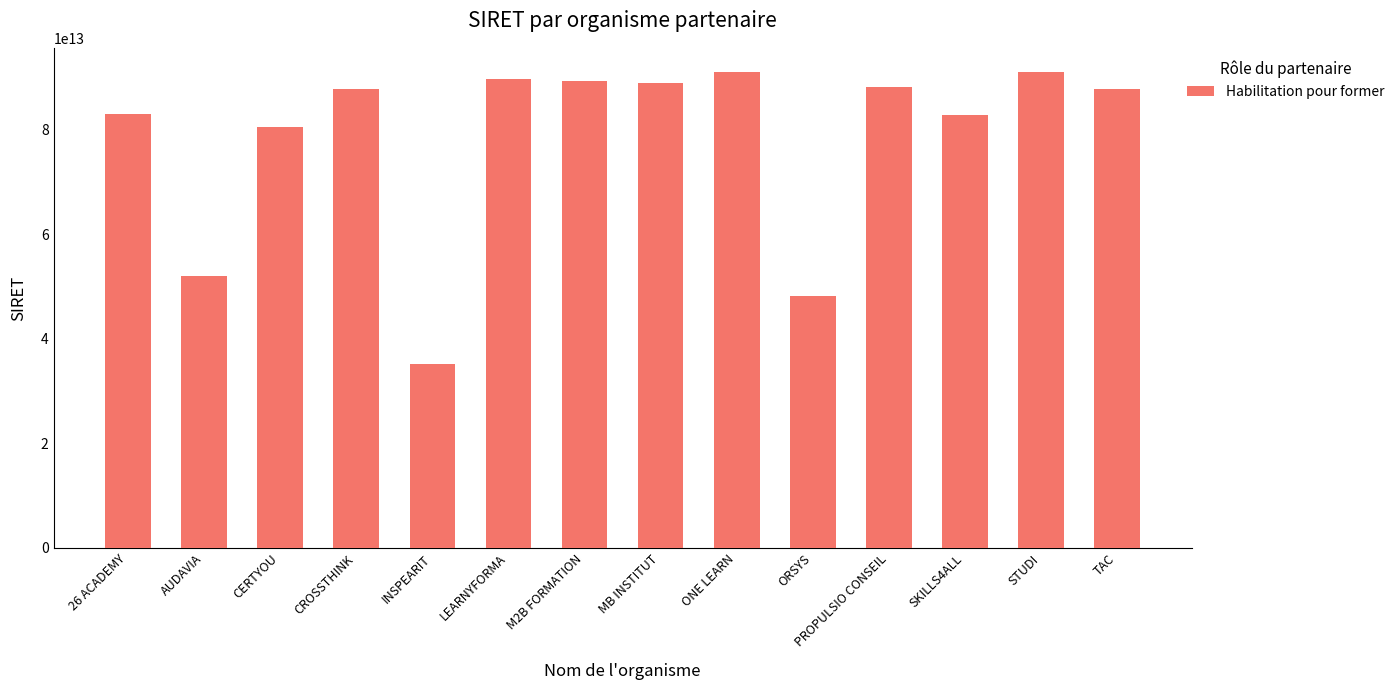

What is the label of the 2nd bar from the right?

STUDI